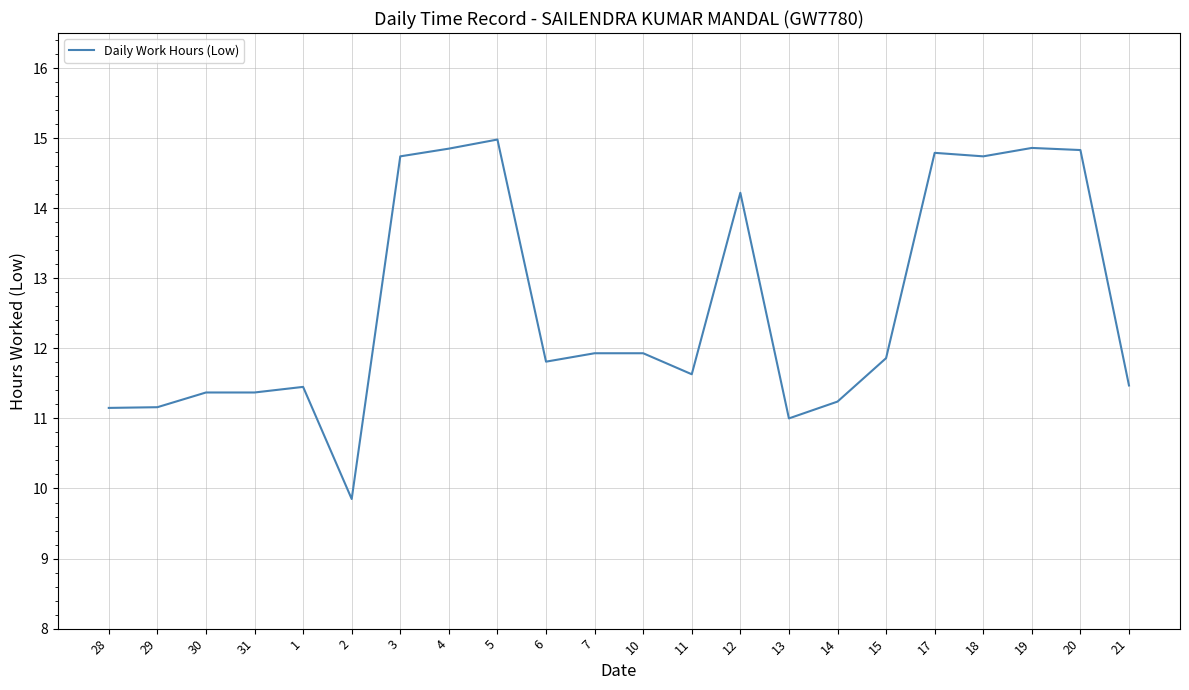

What is the change in value from 31 to 10?

+0.6